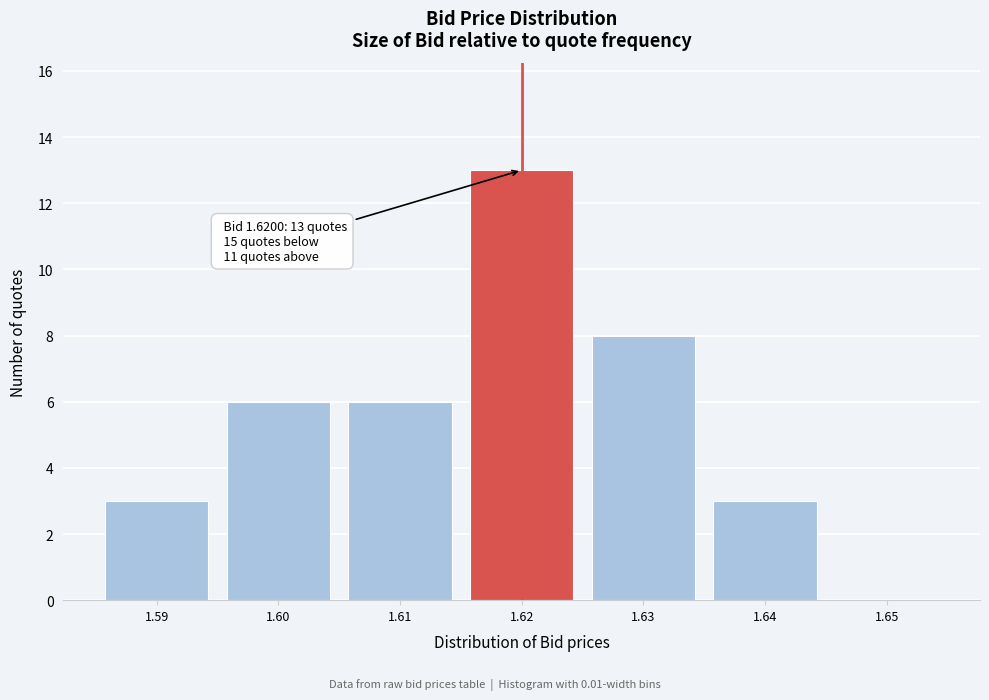

Reading left to right, extract all data points from this chart.

1.59=3	1.60=6	1.61=6	1.62=13	1.63=8	1.64=3	1.65=0